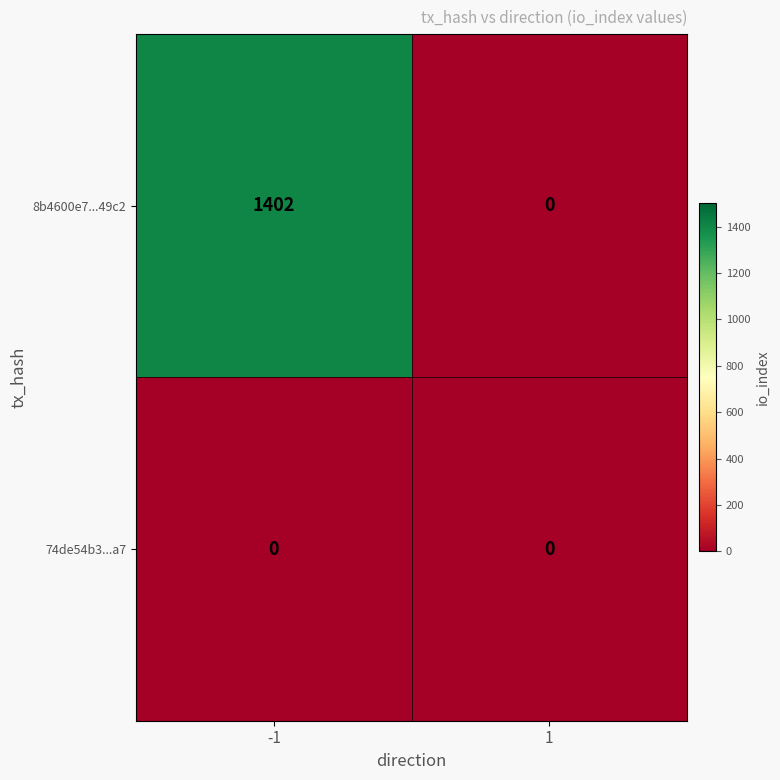

What is the sum of all 8b4600e7...49c2 values?

1402